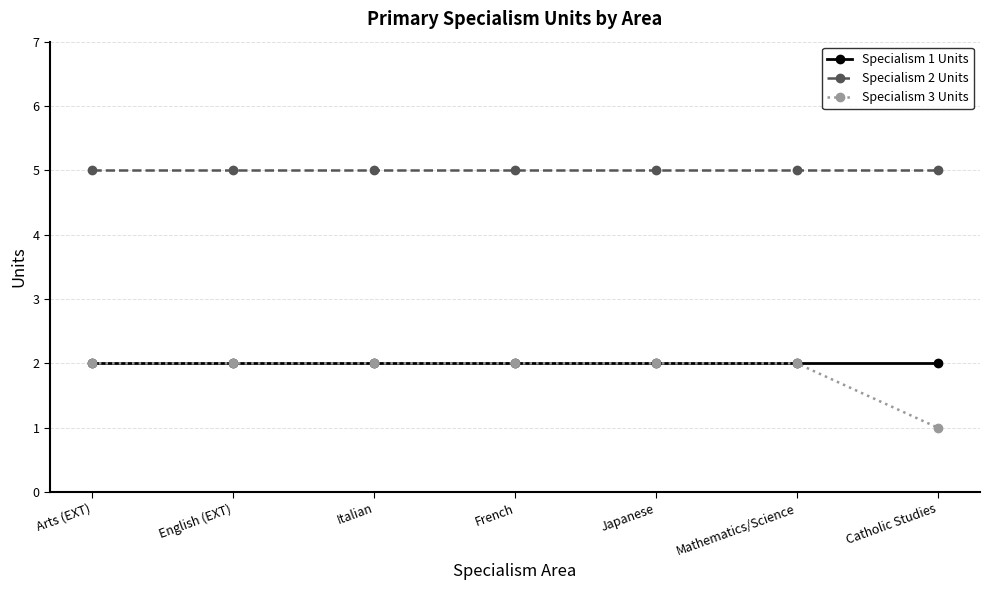

Which series has the largest range (max minus min)?

Specialism 3 Units